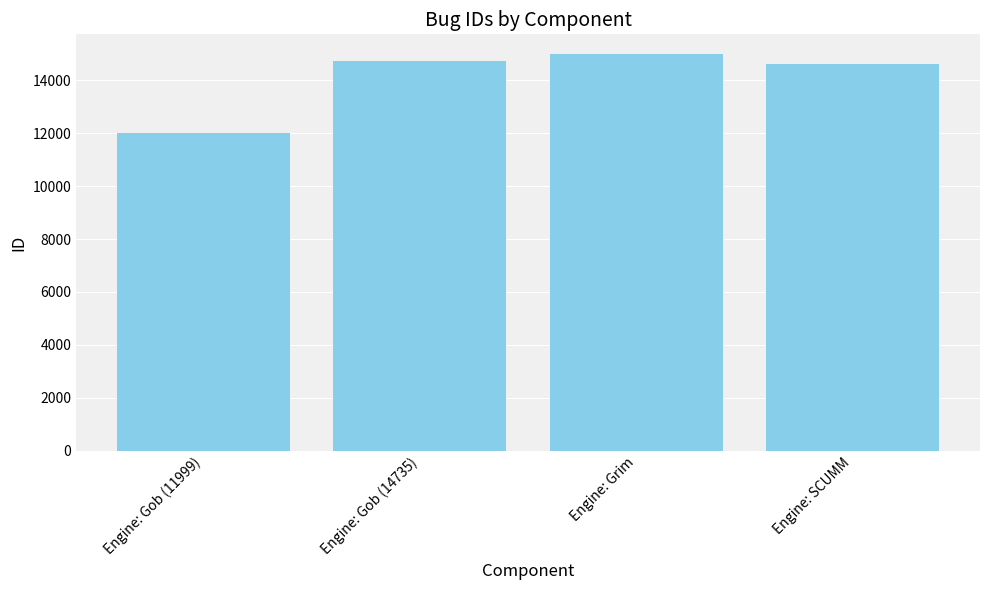

Read the value at Engine: Gob (11999), to the nearest 10.

12000